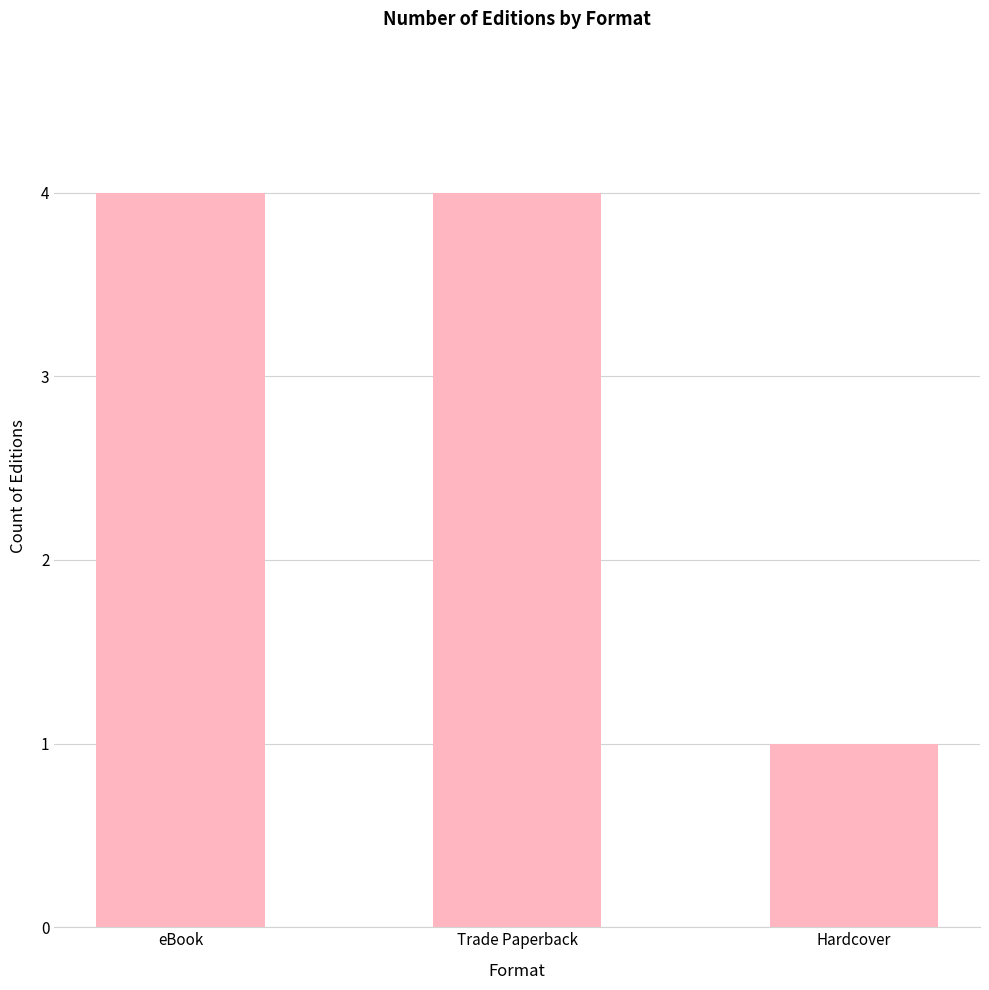

What is the average value?

3